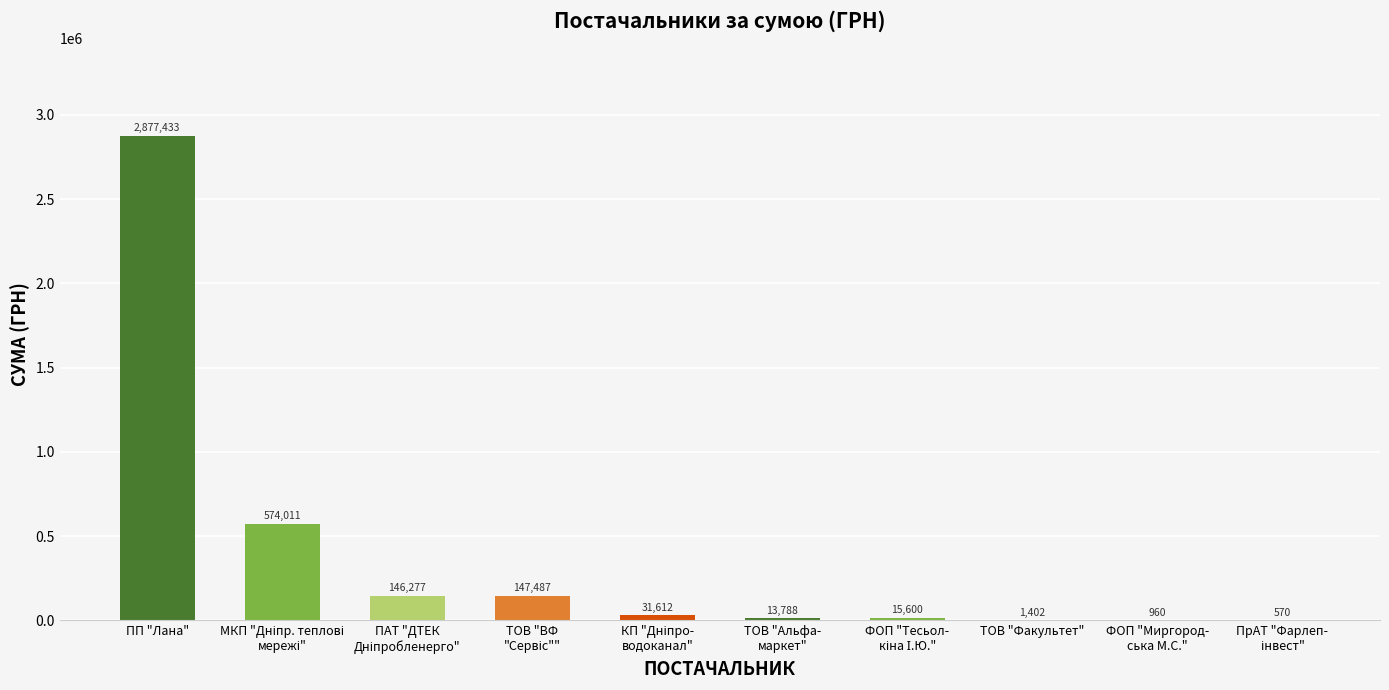

Does the chart contain stacked bars?

No